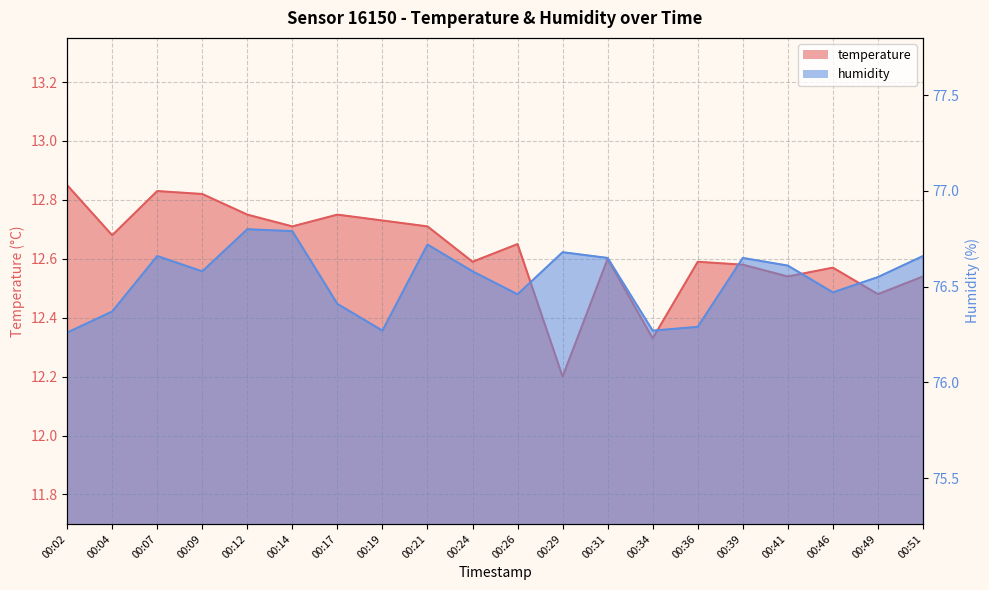

What are all the series names shown in the legend?

temperature, humidity